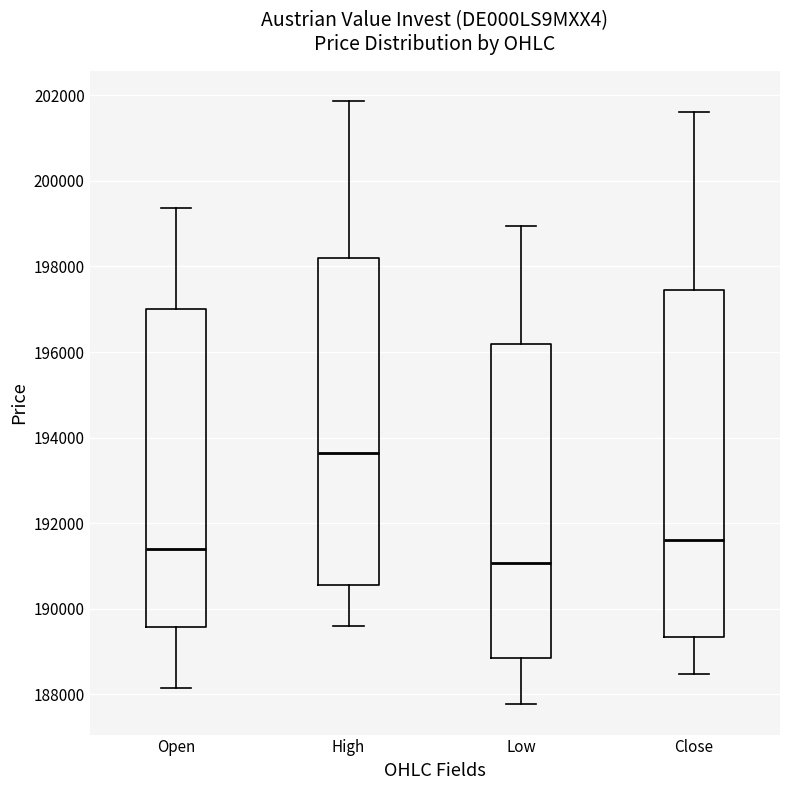

Which box is the tallest, from its lower edge to its upper edge?

Close